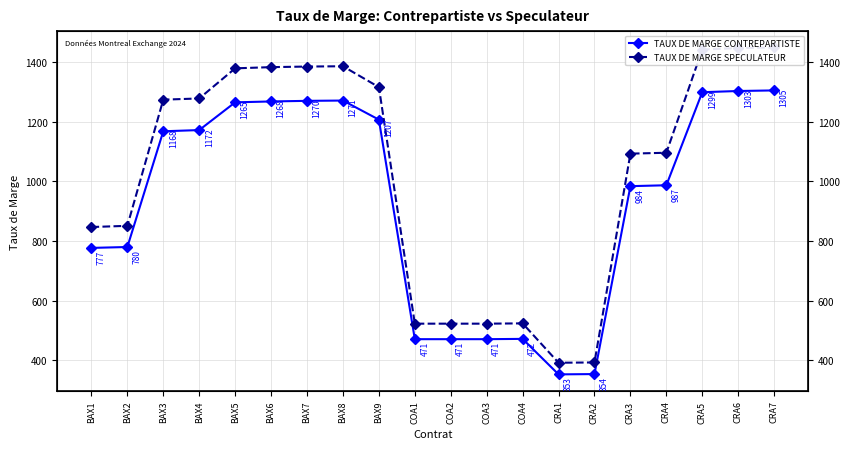

What is the label of the 3rd point from the right?

CRA5